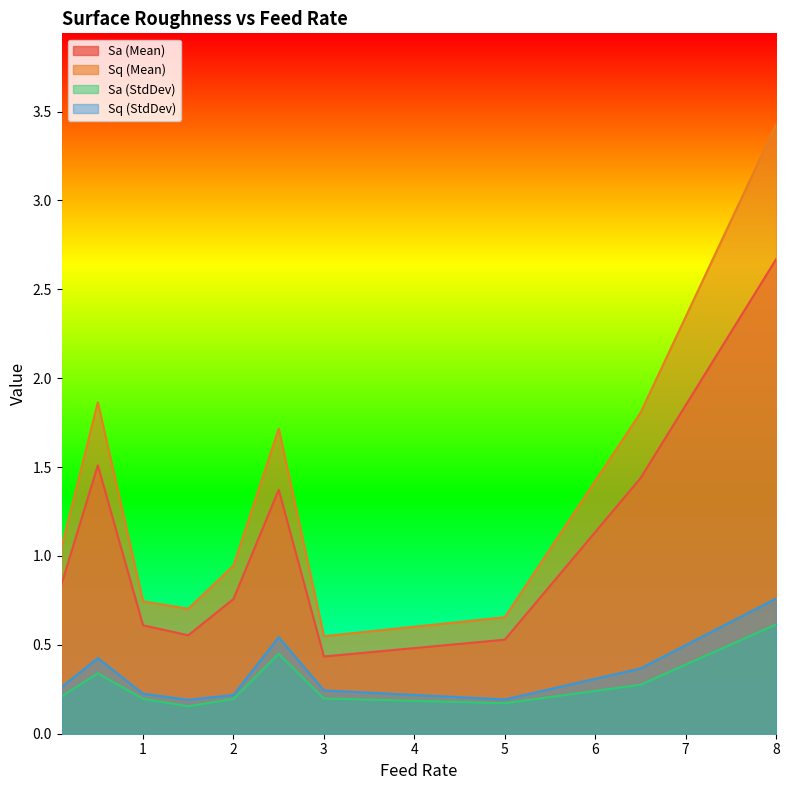

Which label corresponds to the smallest value in the chart?

1.5